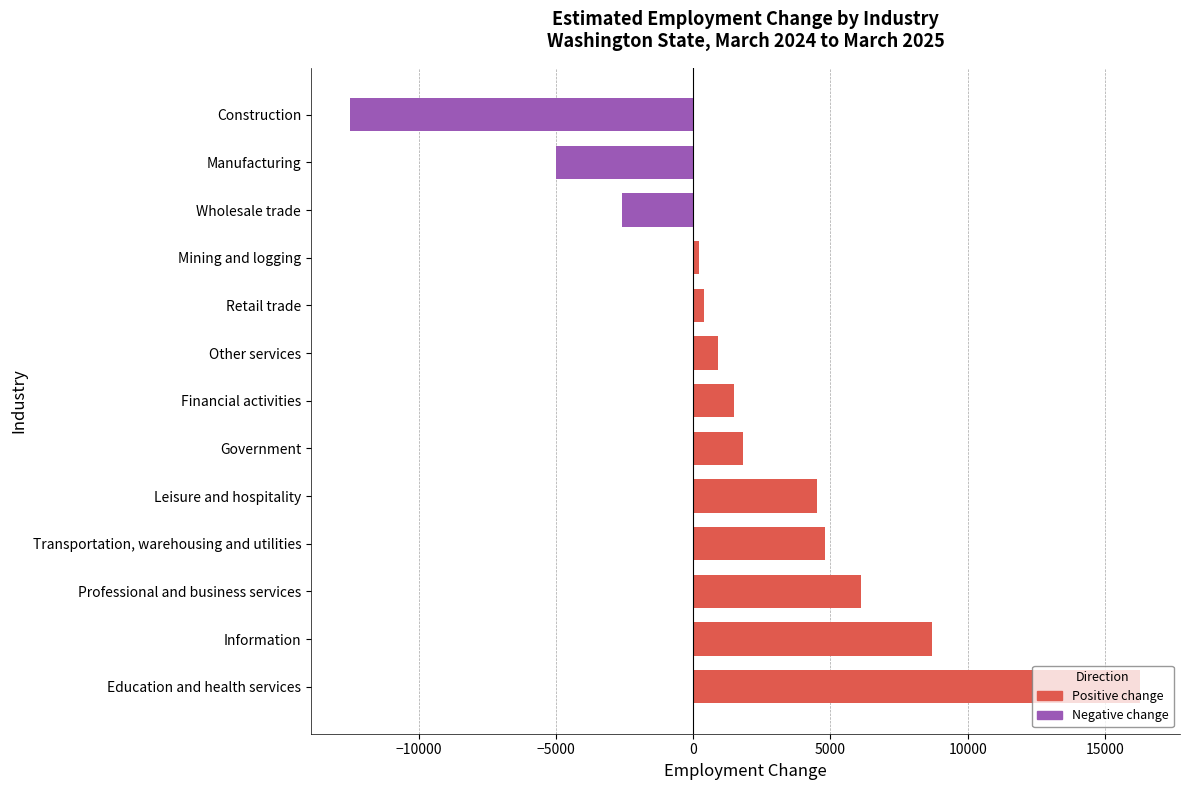

How many positive values are there?

10